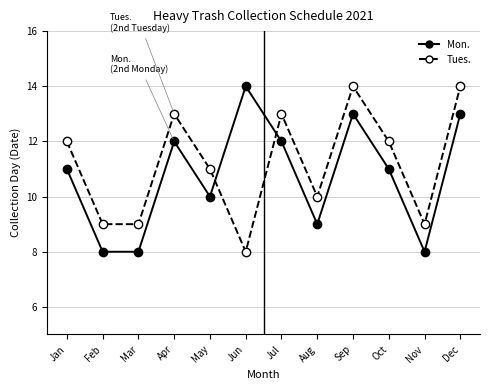

Where is Tues. nearest to the value 11?

May